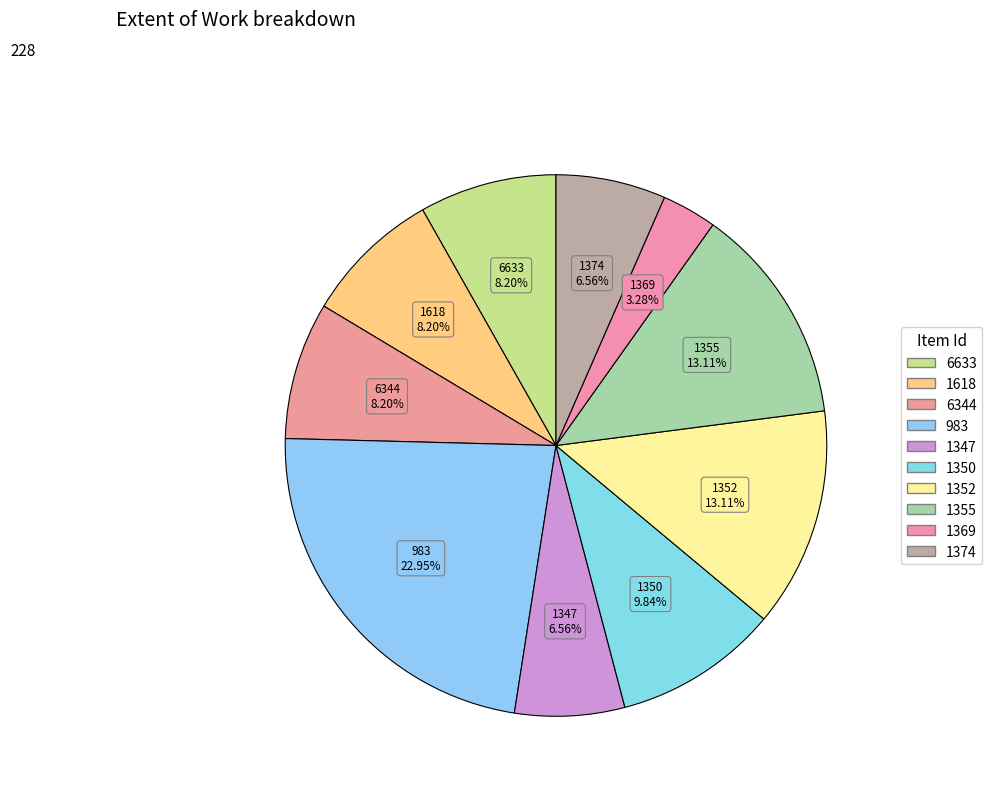

What percentage is NOT represented by 6344?

91.8%